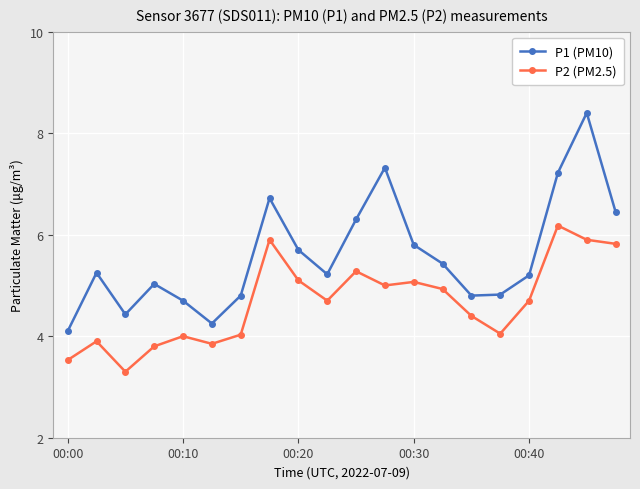

What is the value of the P1 (PM10) point at the 1st from the left?

4.1